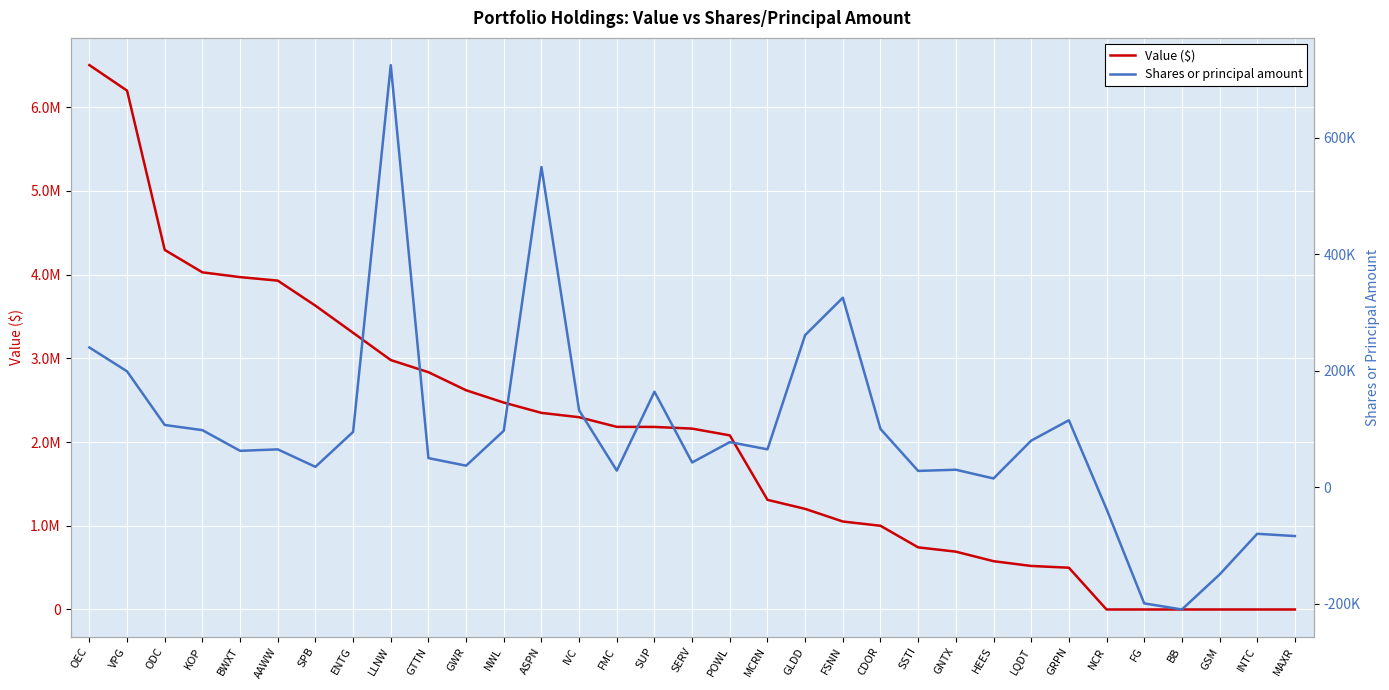

What is the difference between the second highest and second lowest values in the Value ($) series?

6199000